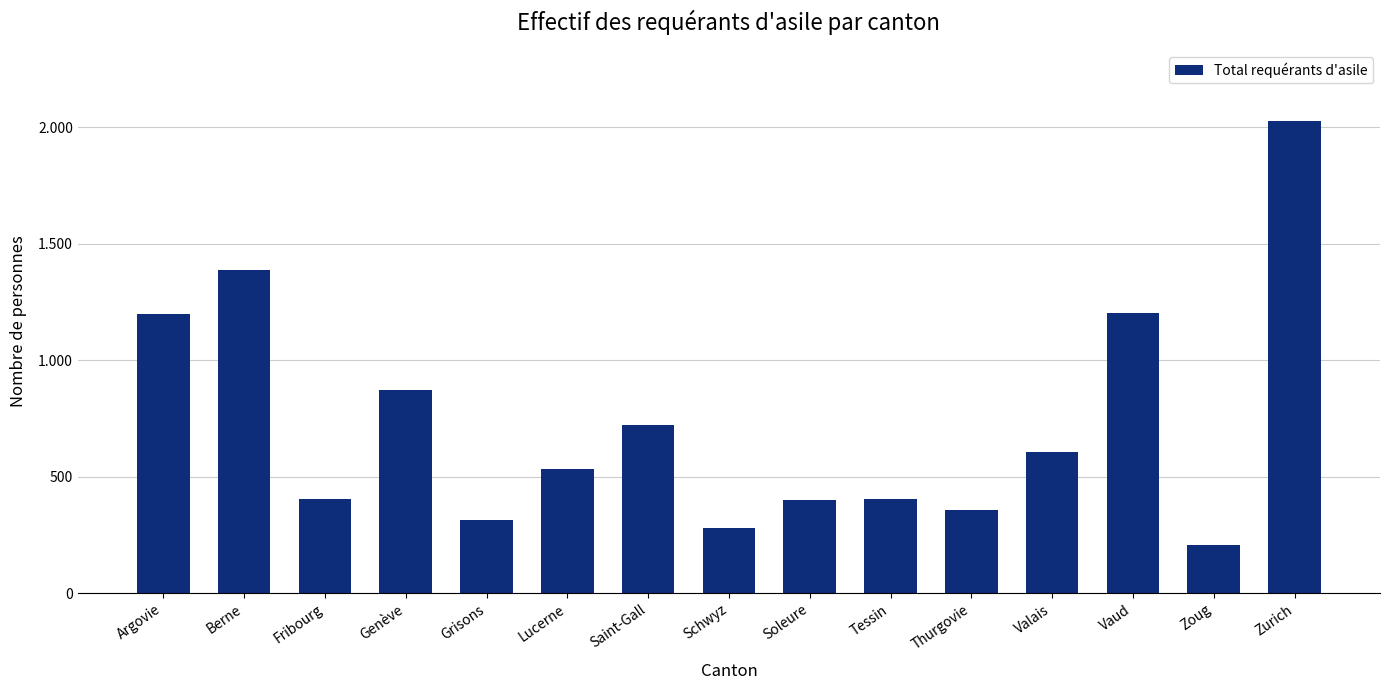

Does the chart contain any negative values?

No